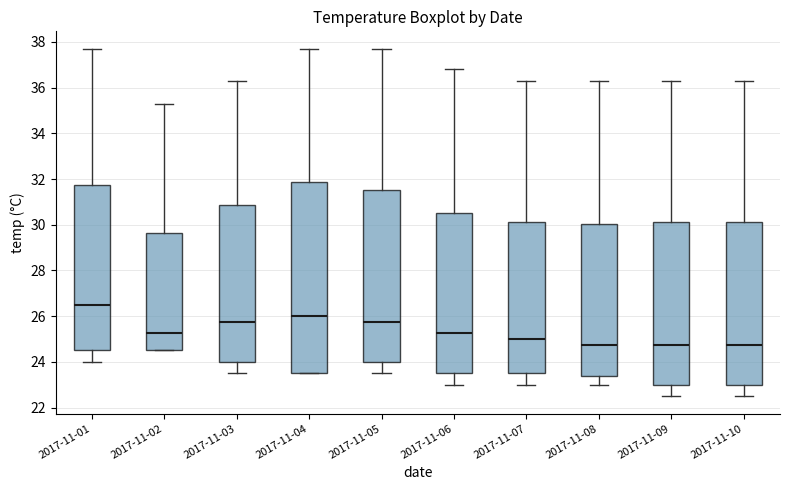

Reading left to right, read every box against the y-axis: the position of its median line, the range the box covers, and the ends of its whiskers. The values are not printed on the chart, so give them approximately, as read against the axis.

2017-11-01: median 26.6, box 24.6 to 31.8, whiskers 24.0 to 37.8
2017-11-02: median 25.2, box 24.6 to 29.6, whiskers 24.6 to 35.4
2017-11-03: median 25.8, box 24.0 to 30.8, whiskers 23.6 to 36.4
2017-11-04: median 26.0, box 23.6 to 31.8, whiskers 23.6 to 37.8
2017-11-05: median 25.8, box 24.0 to 31.6, whiskers 23.6 to 37.8
2017-11-06: median 25.2, box 23.6 to 30.6, whiskers 23.0 to 36.8
2017-11-07: median 25.0, box 23.6 to 30.2, whiskers 23.0 to 36.4
2017-11-08: median 24.8, box 23.4 to 30.0, whiskers 23.0 to 36.4
2017-11-09: median 24.8, box 23.0 to 30.2, whiskers 22.6 to 36.4
2017-11-10: median 24.8, box 23.0 to 30.2, whiskers 22.6 to 36.4